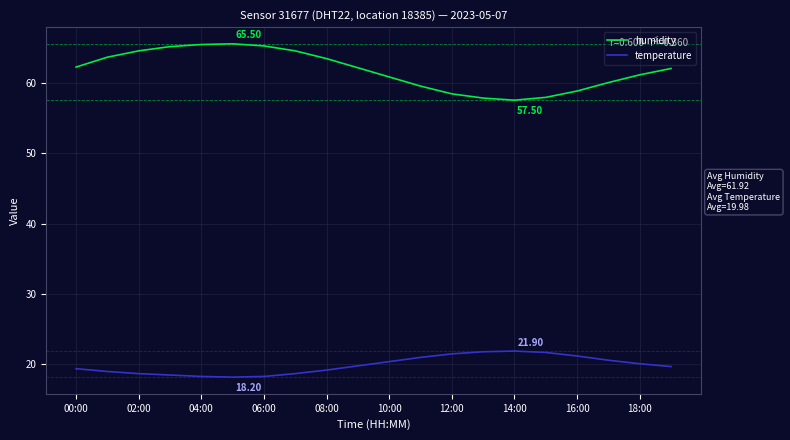

Which series has the largest total across all categories?

humidity